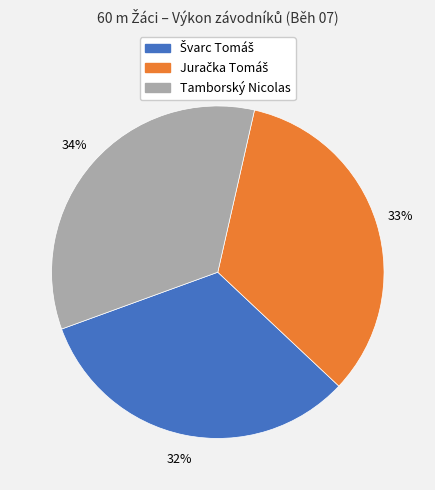

What percentage is the Tamborský Nicolas slice, to the nearest percent?

34%